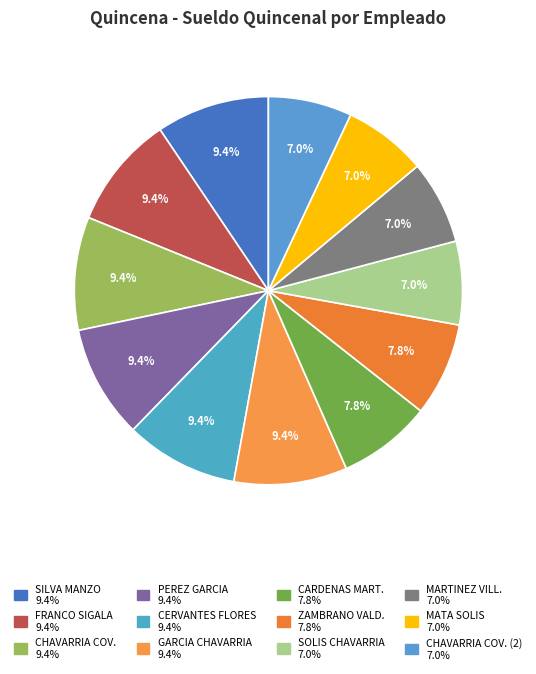

How many slices are in this pie chart?

12